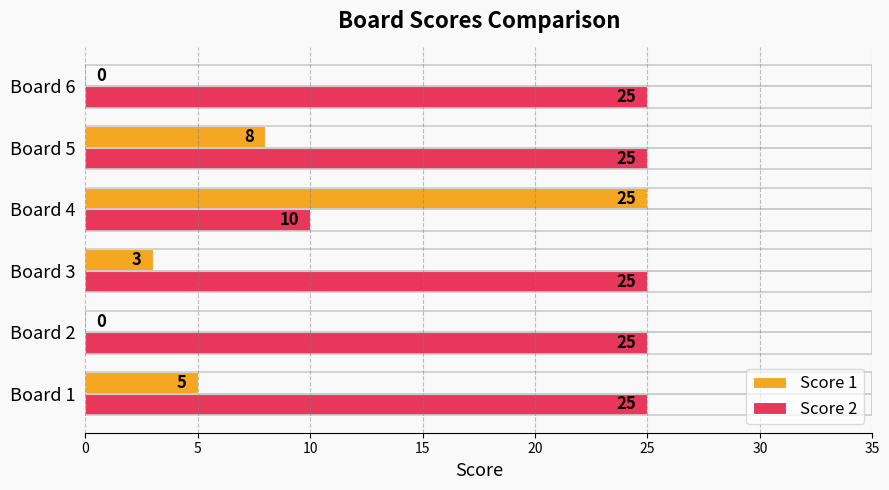

At which label is Score 1 closest to 12?

Board 5